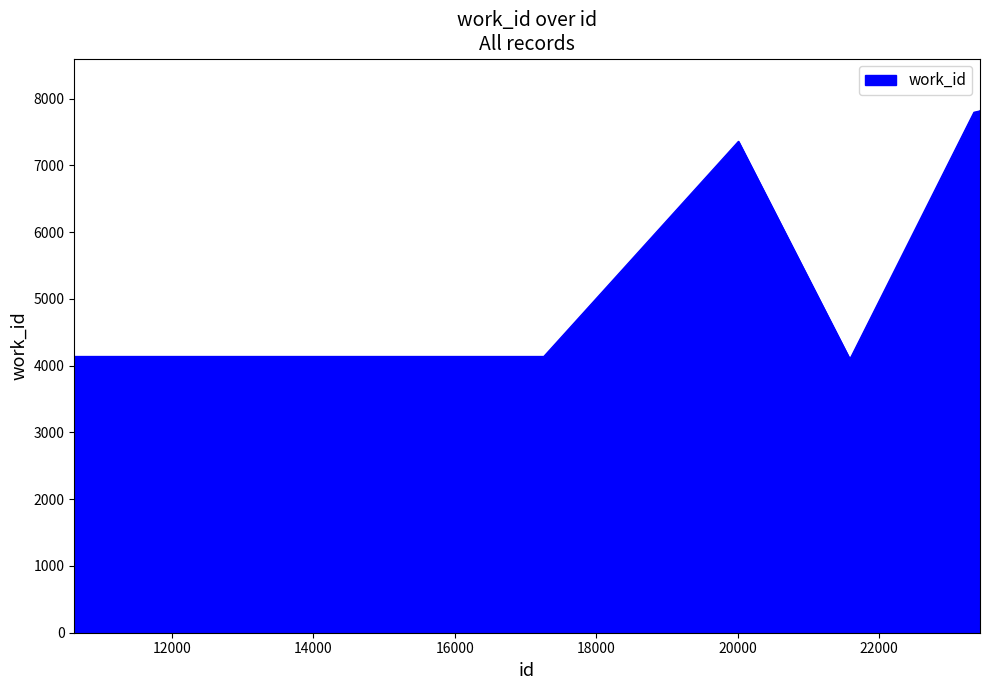

What is the difference between the maximum and minimum values?

3714